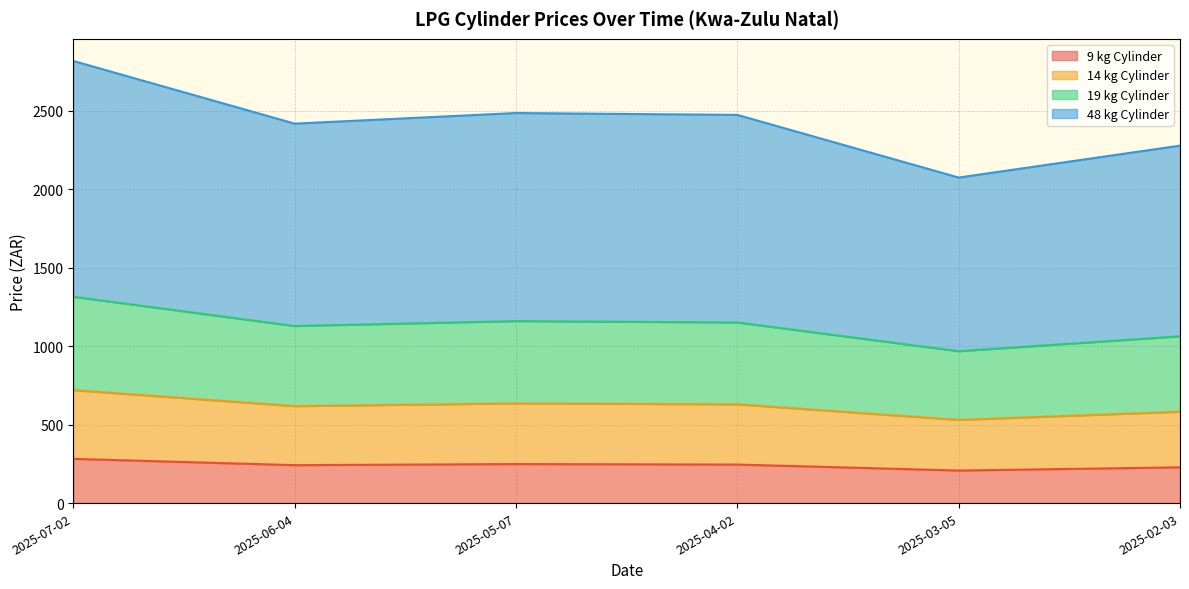

What is the total value across all series at 2025-06-04?

2419.2